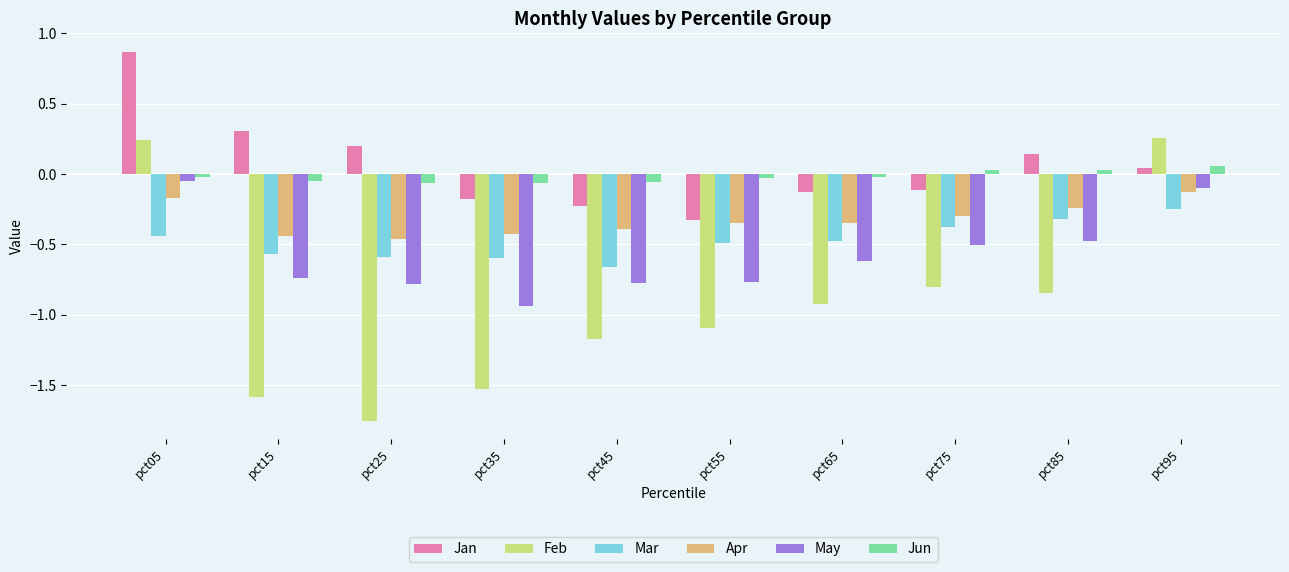

Is it true that Apr equals -0.4 at pct45?

True